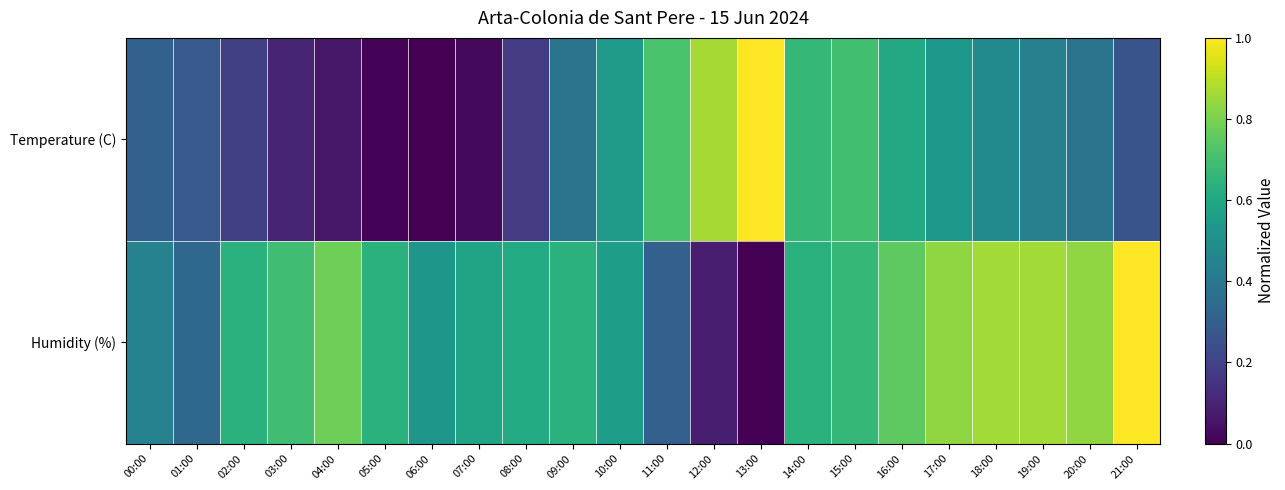

What is the greatest value displayed?

1.0